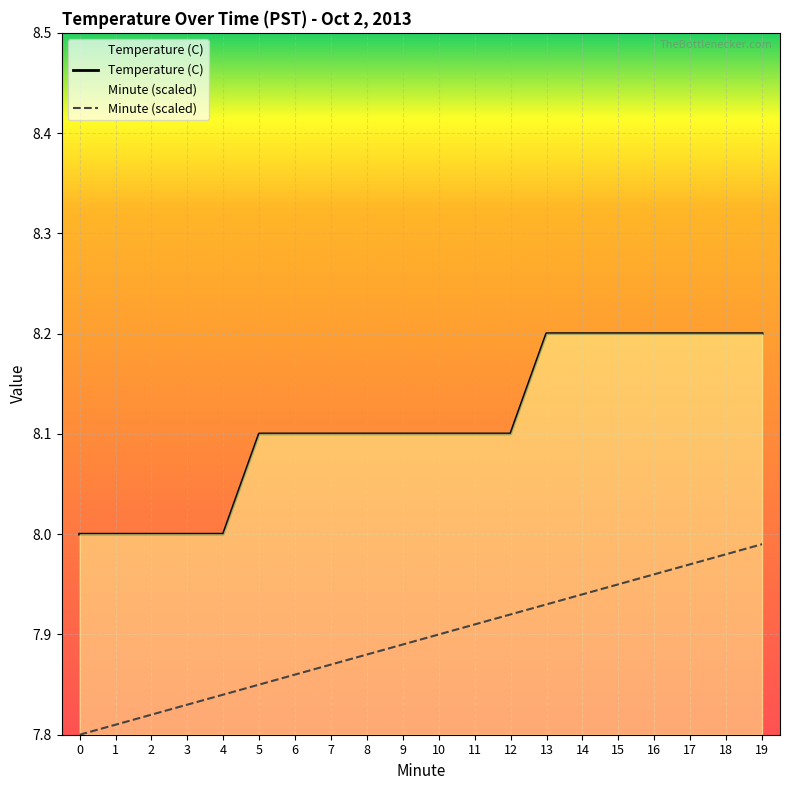

Reading left to right, transcribe all the data shown in this chart.

Temperature (C): 8.0	8.0	8.0	8.0	8.0	8.1	8.1	8.1	8.1	8.1	8.1	8.1	8.1	8.2	8.2	8.2	8.2	8.2	8.2	8.2
Minute: 7.8	7.8	7.8	7.8	7.8	7.8	7.9	7.9	7.9	7.9	7.9	7.9	7.9	7.9	7.9	8.0	8.0	8.0	8.0	8.0